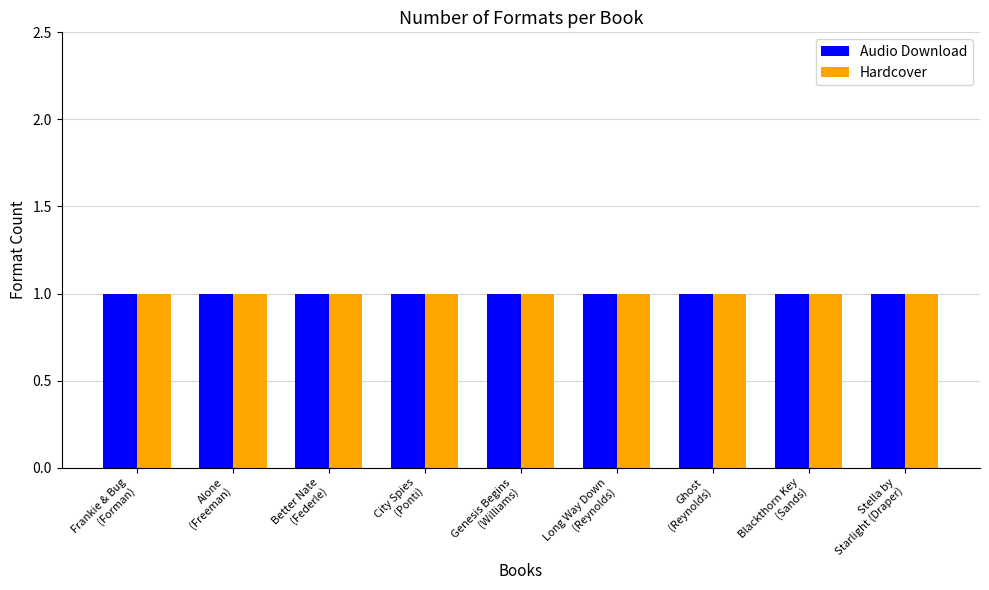

At which category is the sum across all series the highest?

Frankie & Bug
(Forman)